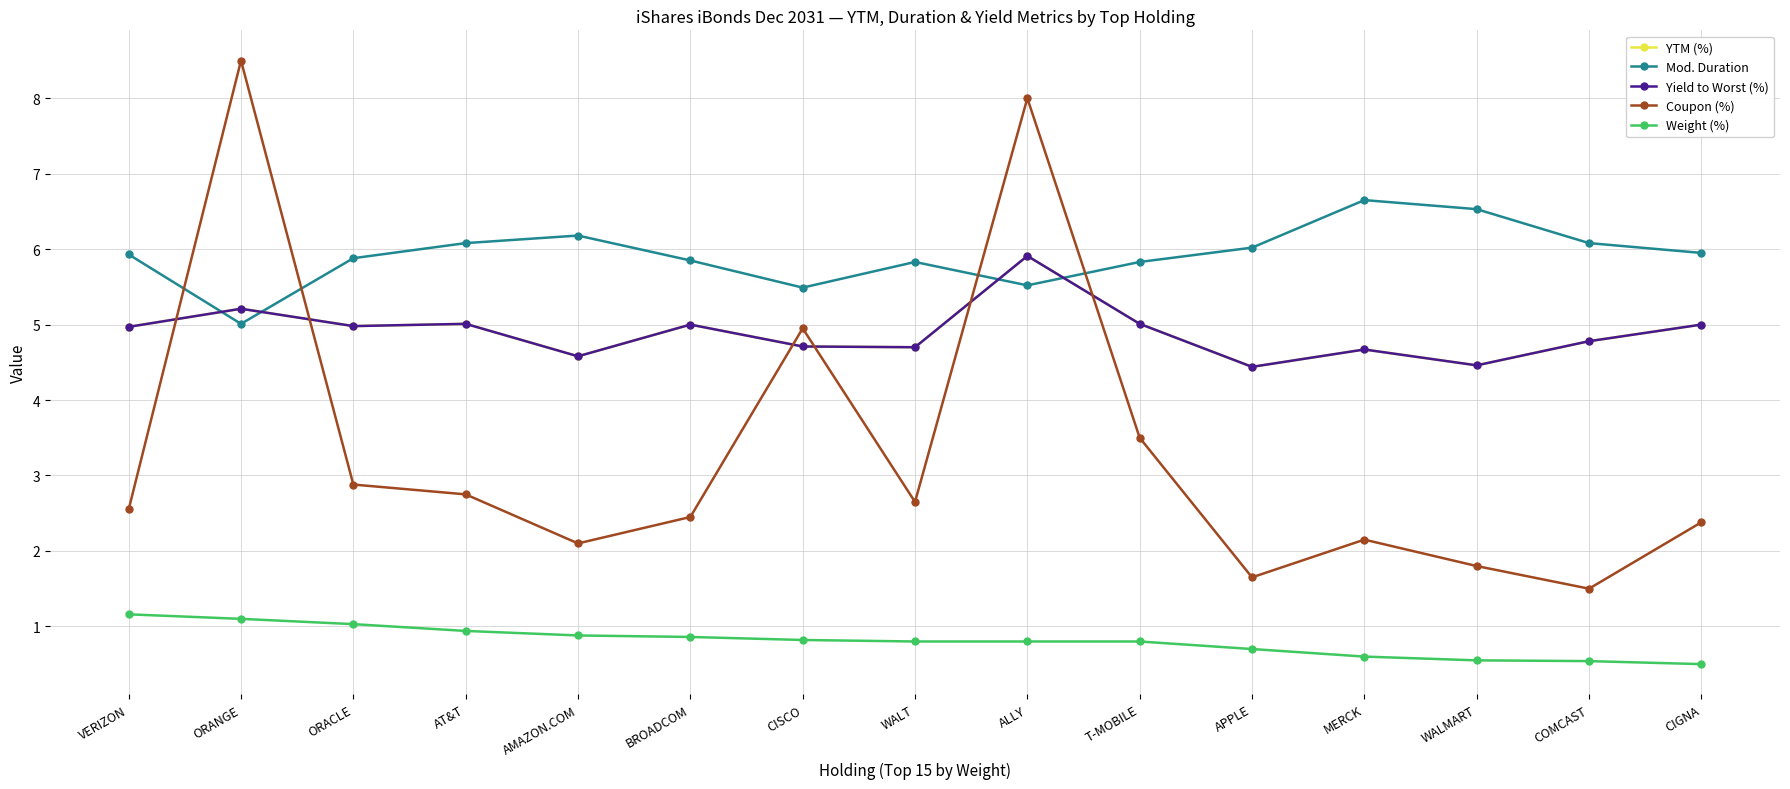

Does the chart have visible grid lines?

Yes